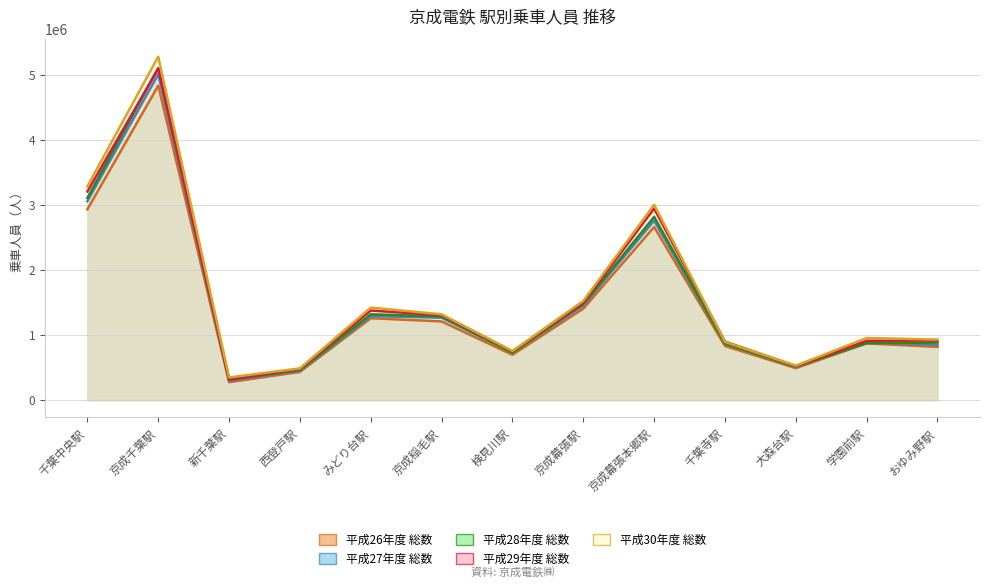

Which label corresponds to the smallest value in the chart?

新千葉駅